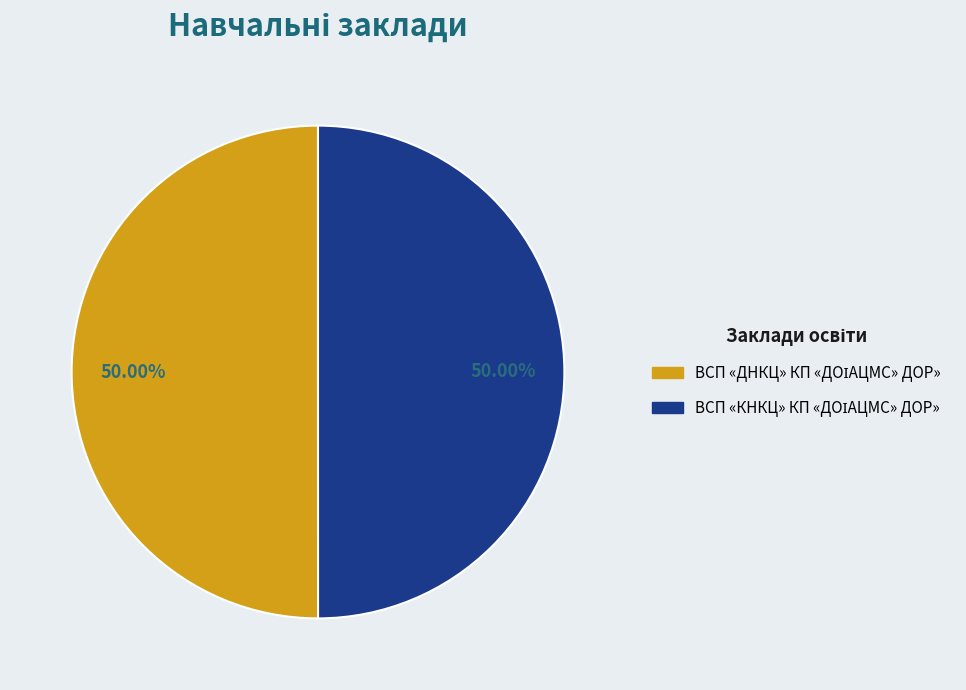

Which slice is the largest?

ВСП «ДНКЦ» КП «ДОІАЦМС» ДОР»